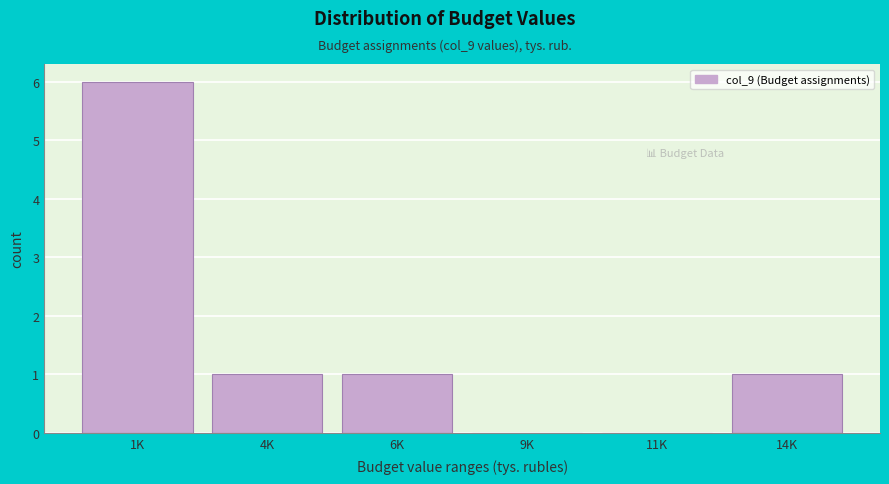

Reading left to right, transcribe all the data shown in this chart.

1K=6	4K=1	6K=1	9K=0	11K=0	14K=1